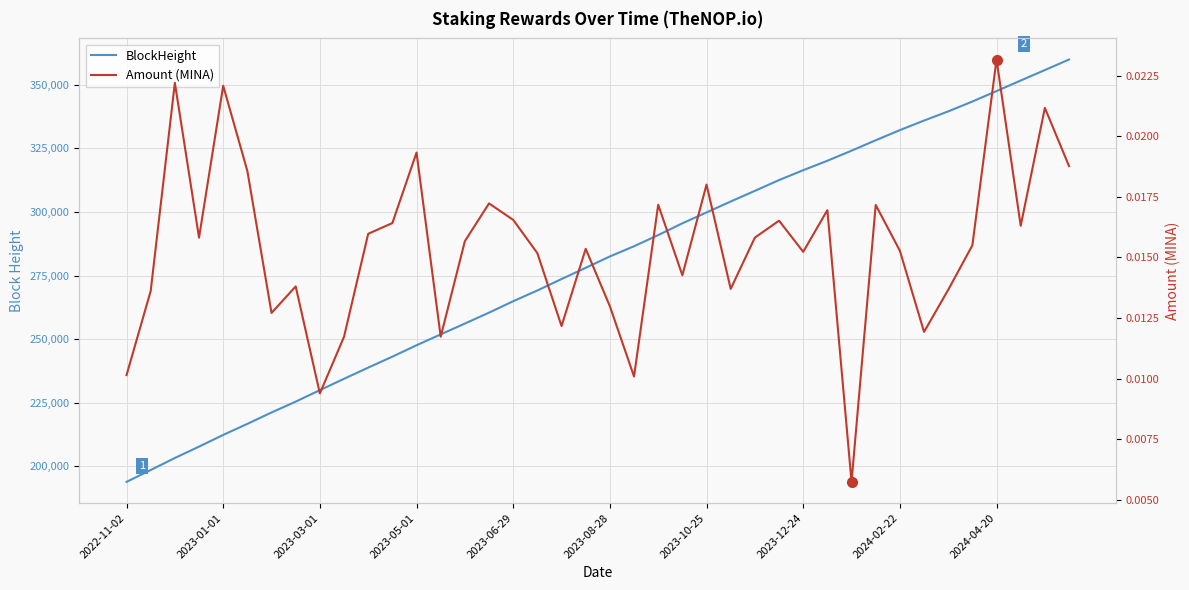

The BlockHeight series shows 335894.0 at 33. True or false?

True